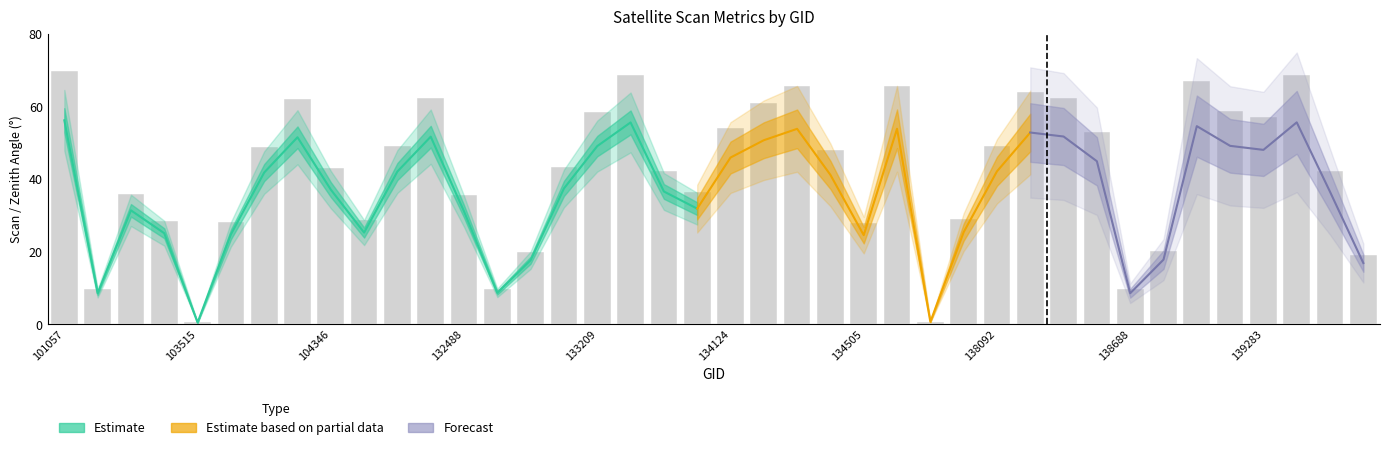

Are the bars horizontal?

No